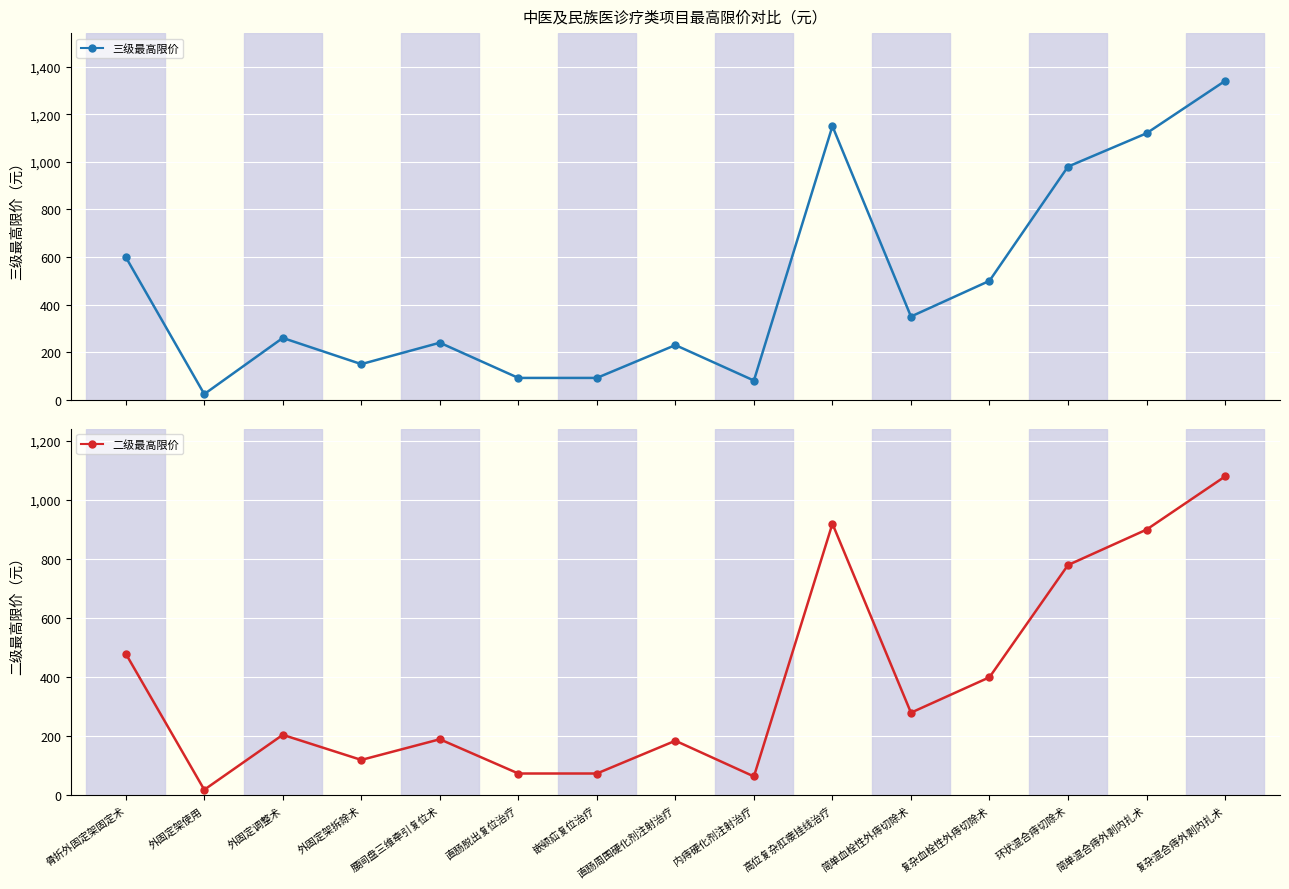

Reading left to right, transcribe all the data shown in this chart.

三级最高限价: 600	24	260	150	240	92	92	230	81	1150	350	500	980	1120	1340
二级最高限价: 480	19	205	120	190	74	74	185	64	920	280	400	780	900	1080